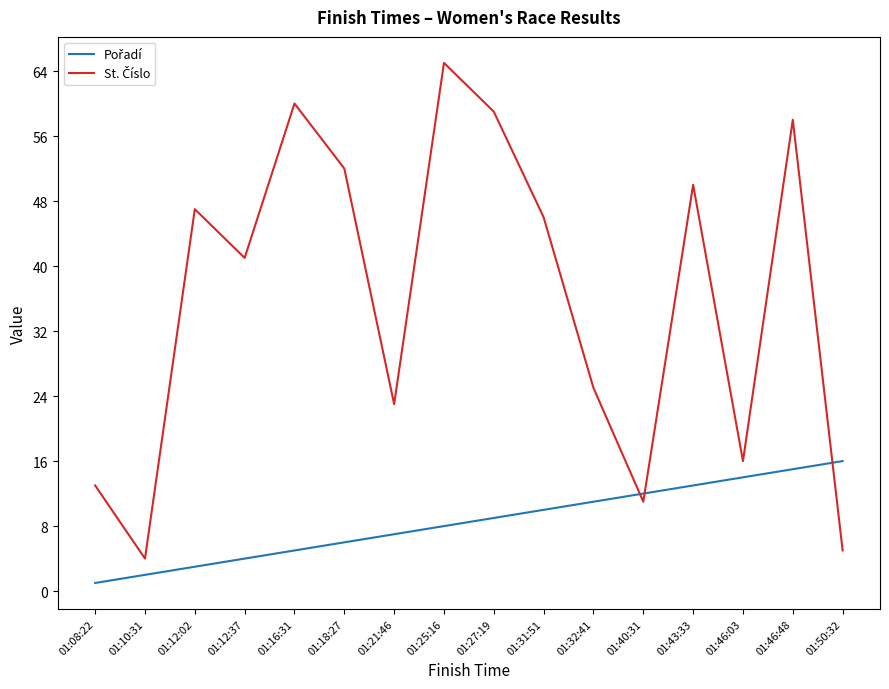

What position from the right is 01:16:31?

12